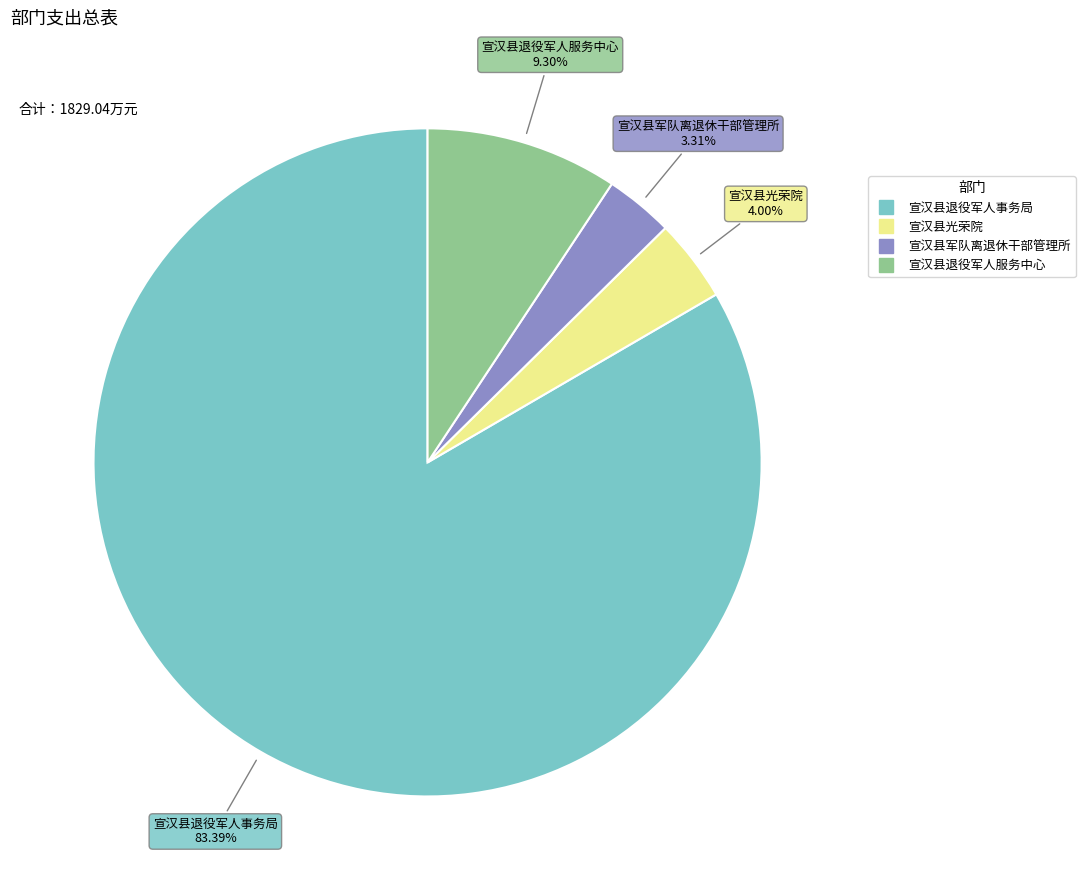

What percentage is the 宣汉县军队离退休干部管理所 slice, to the nearest percent?

3%